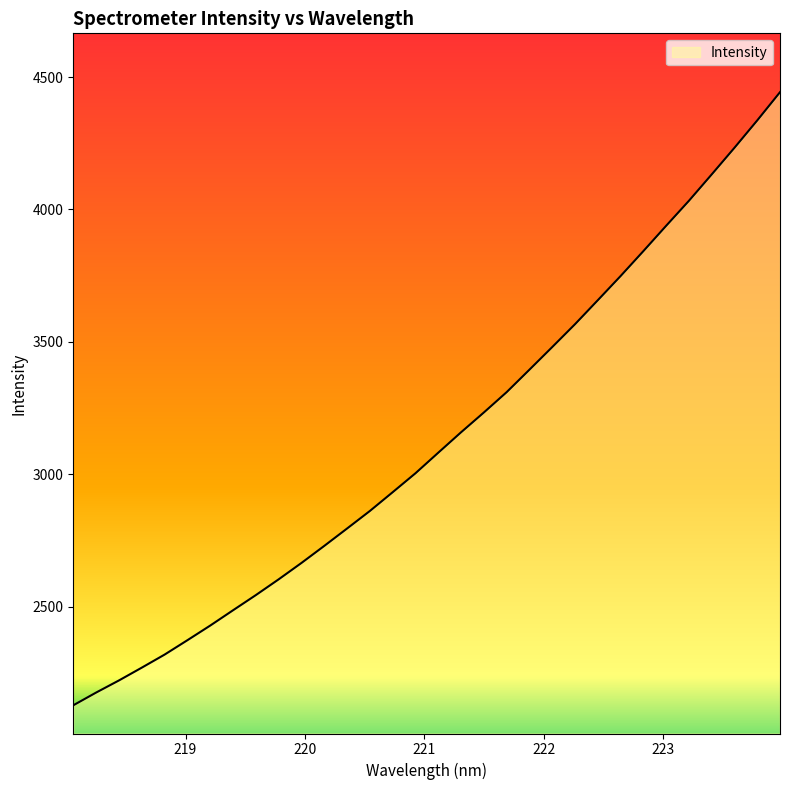

What is the smallest value displayed?

2128.6